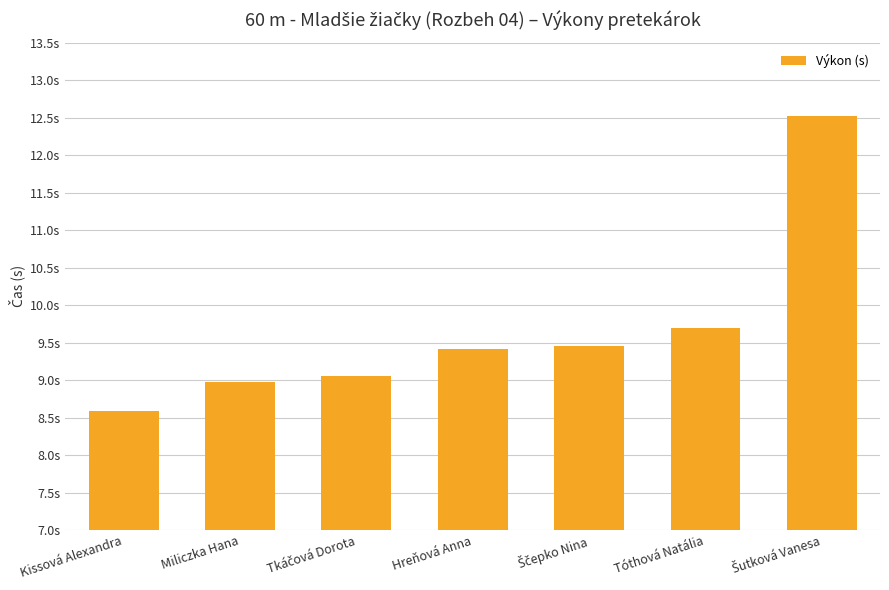

List the labels in order of value, smallest first.

Kissová Alexandra, Miliczka Hana, Tkáčová Dorota, Hreňová Anna, Ščepko Nina, Tóthová Natália, Šutková Vanesa